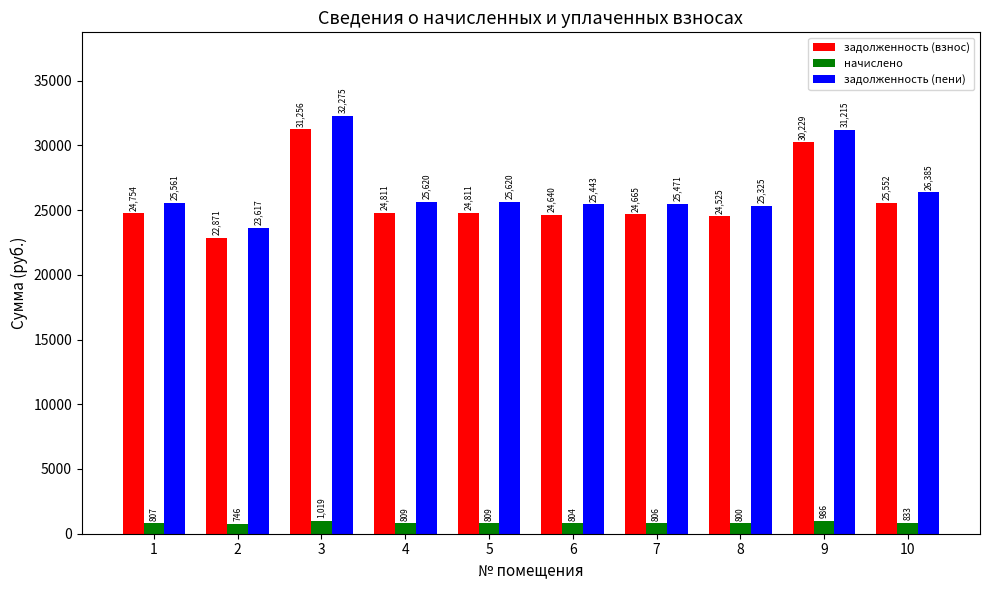

Where is задолженность (пени) nearest to the value 27946?

10